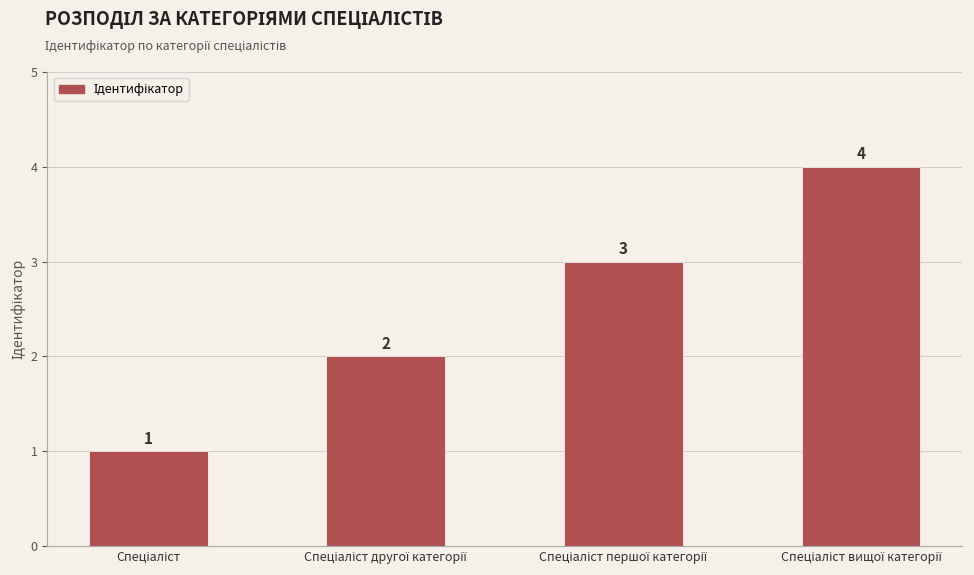

Are the bars grouped side by side (vs. stacked)?

No